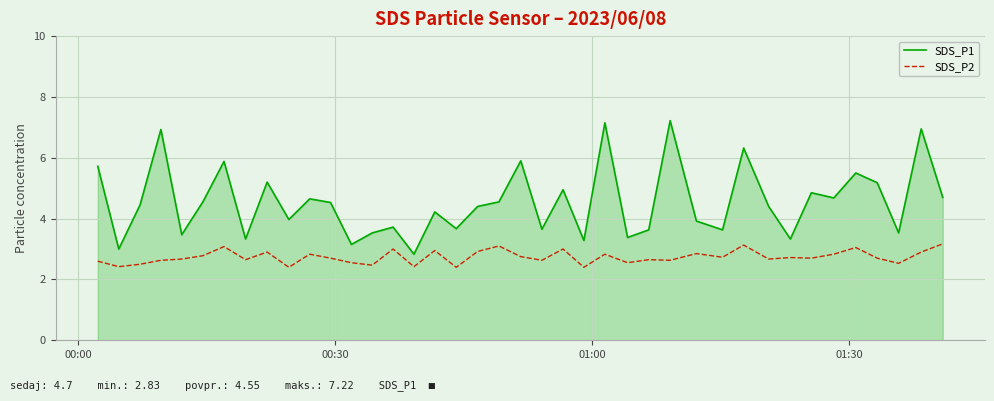

What is the smallest value displayed?

2.4